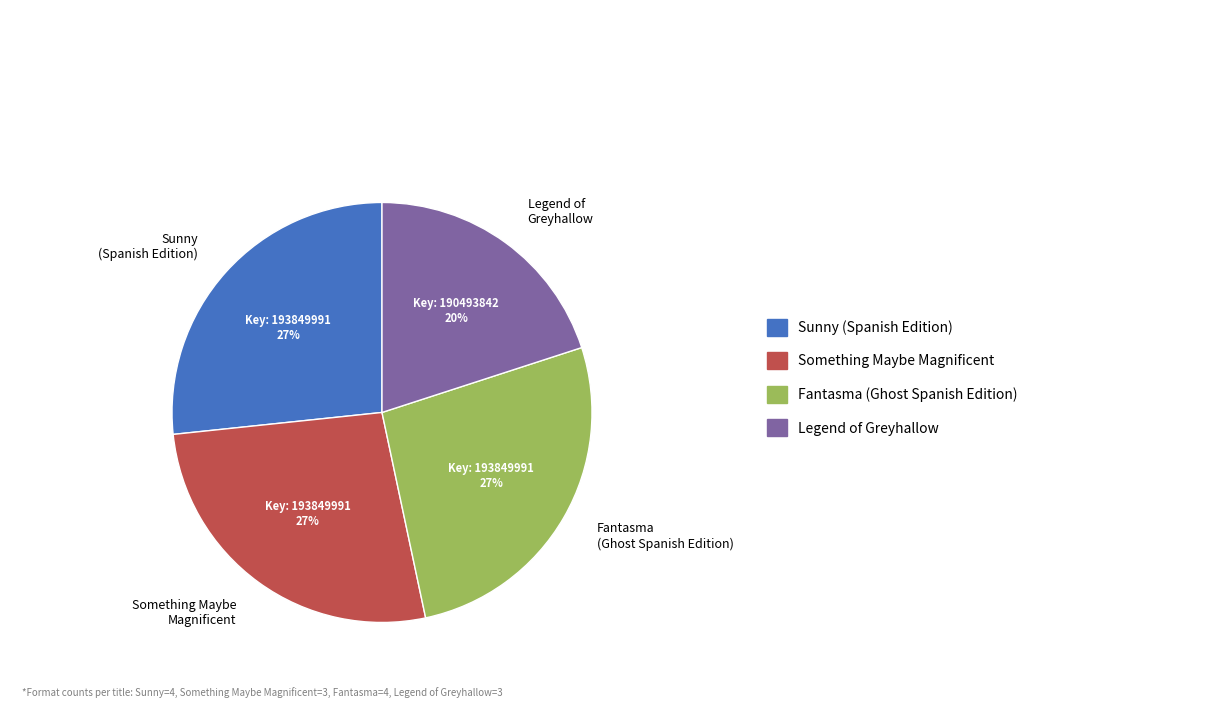

Between Something Maybe Magnificent and Legend of Greyhallow, which is larger?

Something Maybe Magnificent